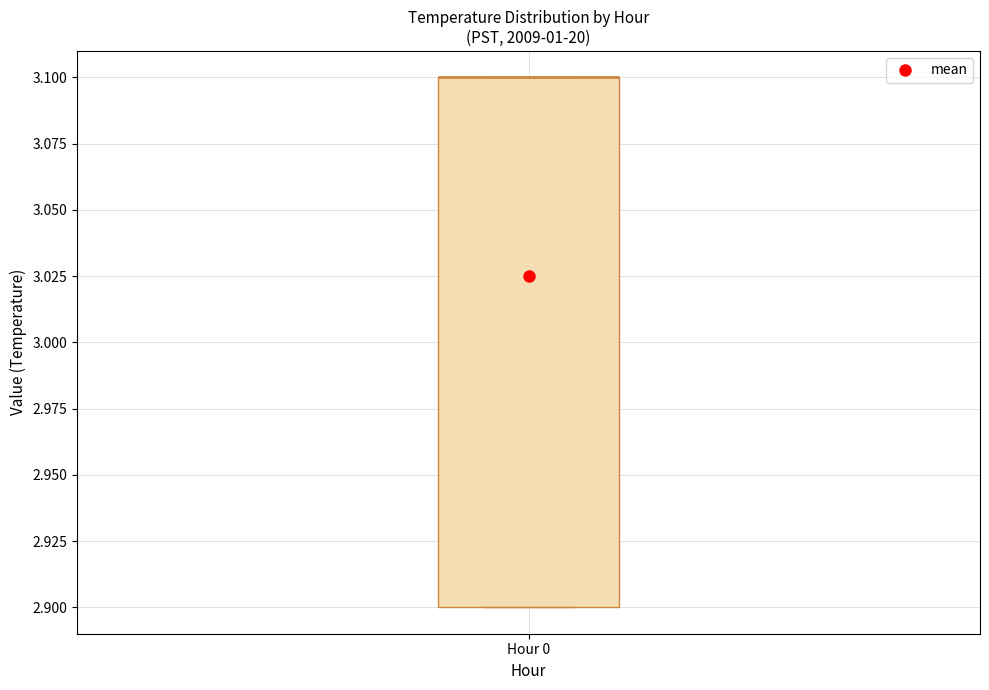

Transcribe this box plot: give where the median line is, the range the box spans, and where the two whiskers end, as read against the y-axis. The values are not printed on the chart, so give them approximately, as read against the axis.

median 3.1 (drawn on the box's upper edge), box 2.9 to 3.1, whiskers 2.9 to 3.1